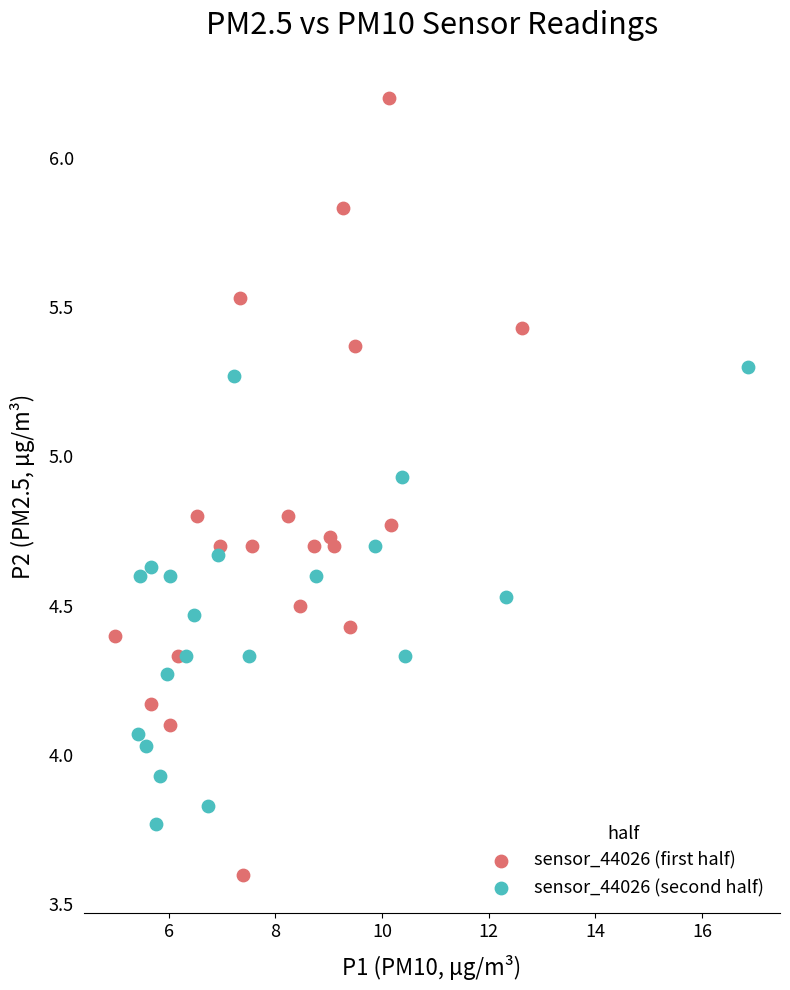

Which series has the widest spread of Y values?

sensor_44026 (first half)